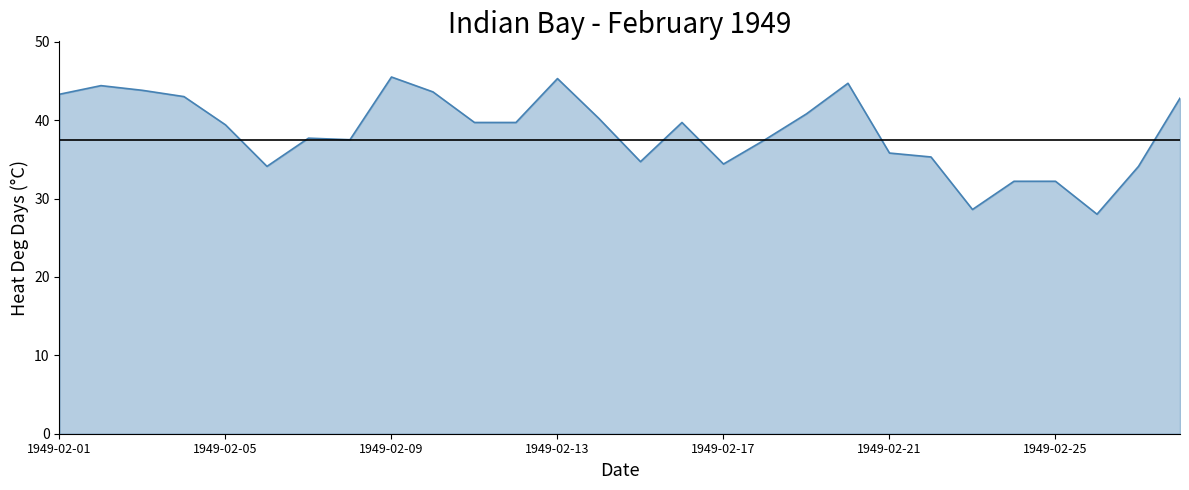

What is the greatest value displayed?

45.5